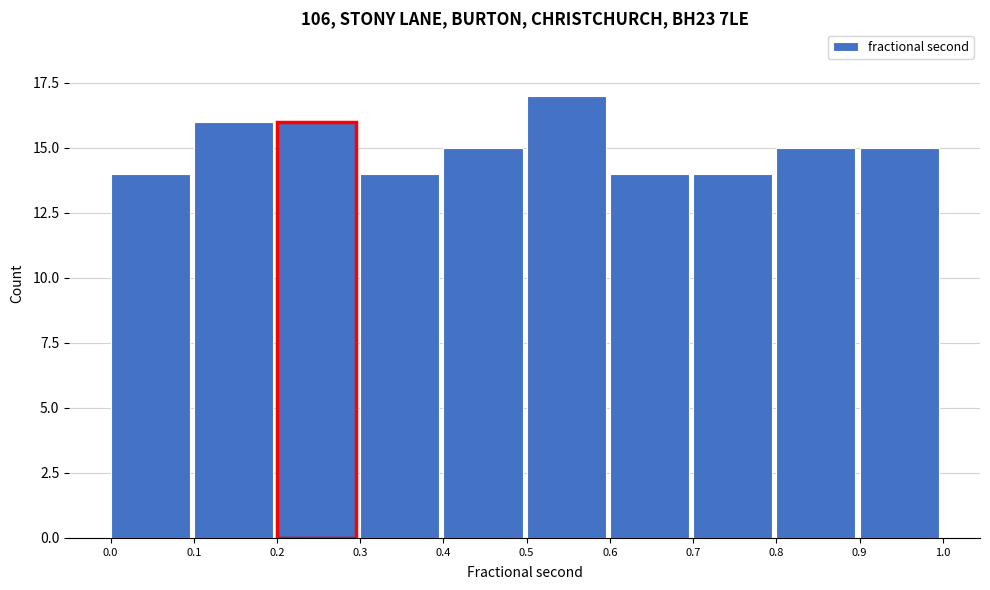

How tall is the bar that spans 0.7 to 0.8 on the x-axis? The values are not printed on the chart, so give them approximately, as read against the axis.

14